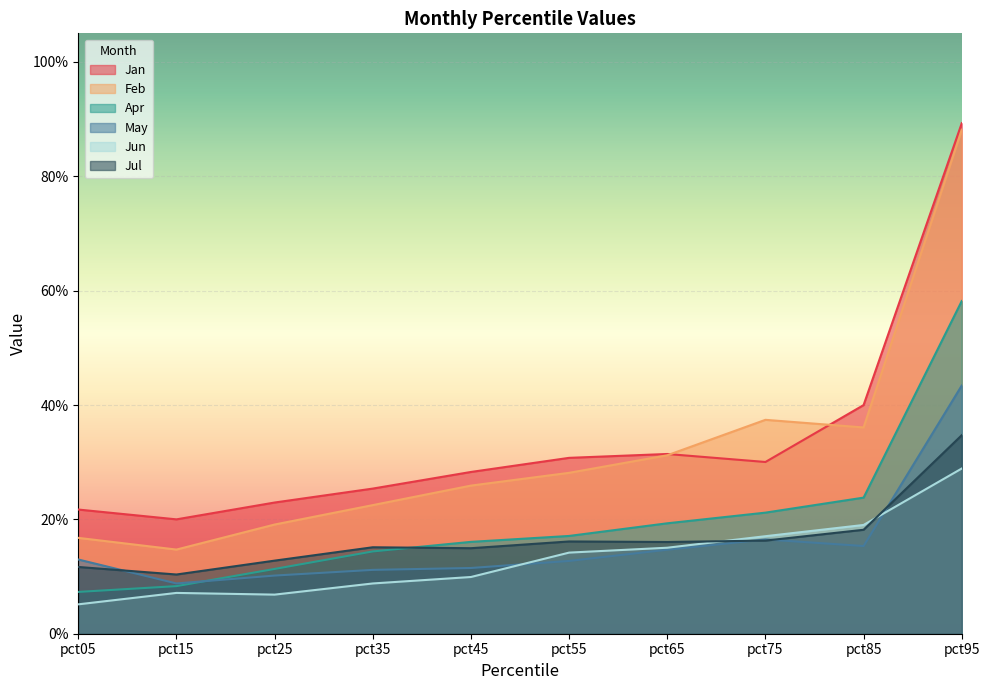

Where is the first local minimum for May?

pct15